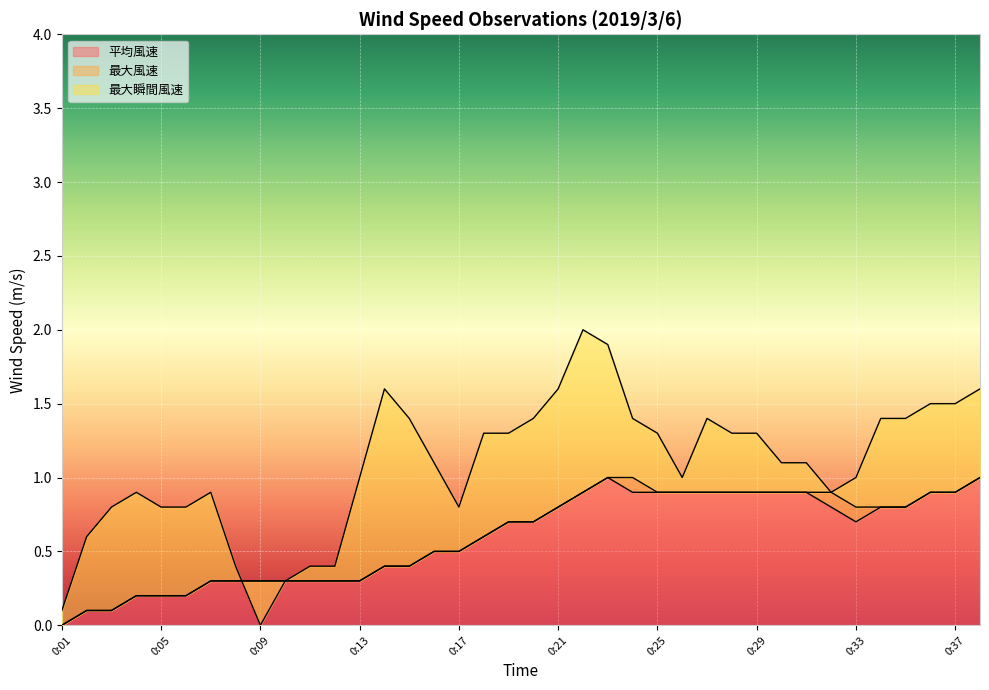

What is the value of the 最大風速 point at the 37th from the left?

0.9